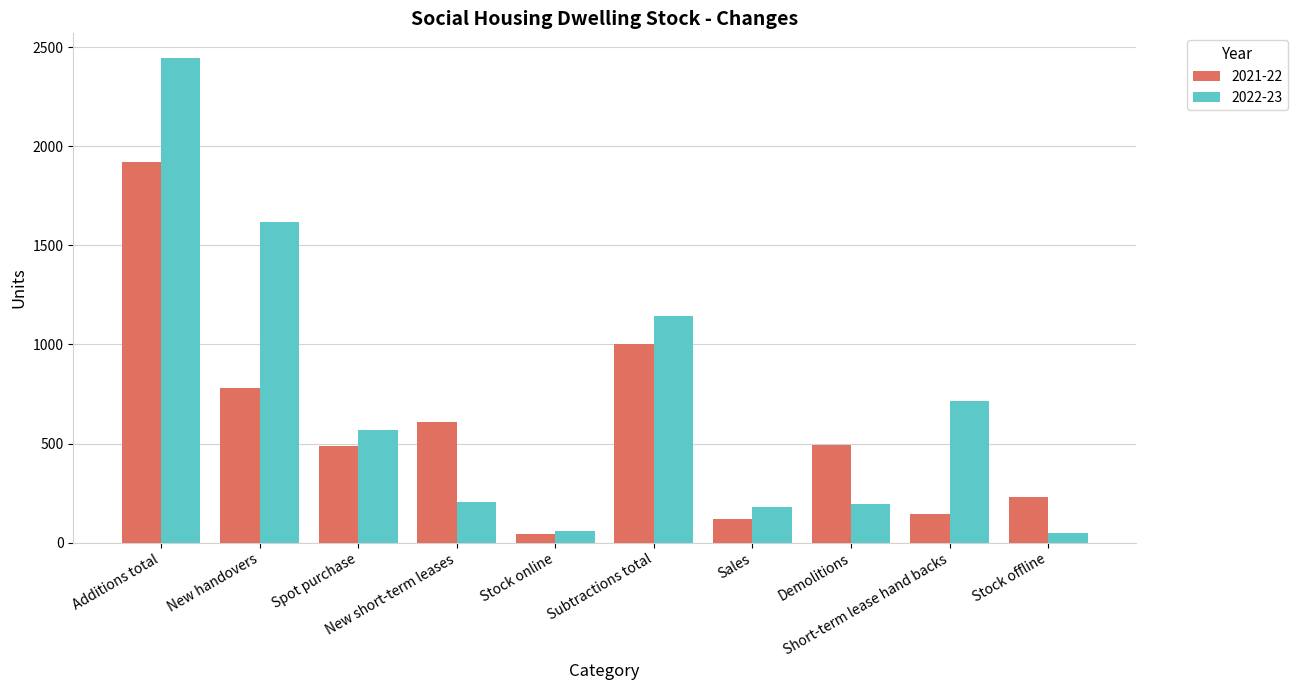

What are all the series names shown in the legend?

2021-22, 2022-23